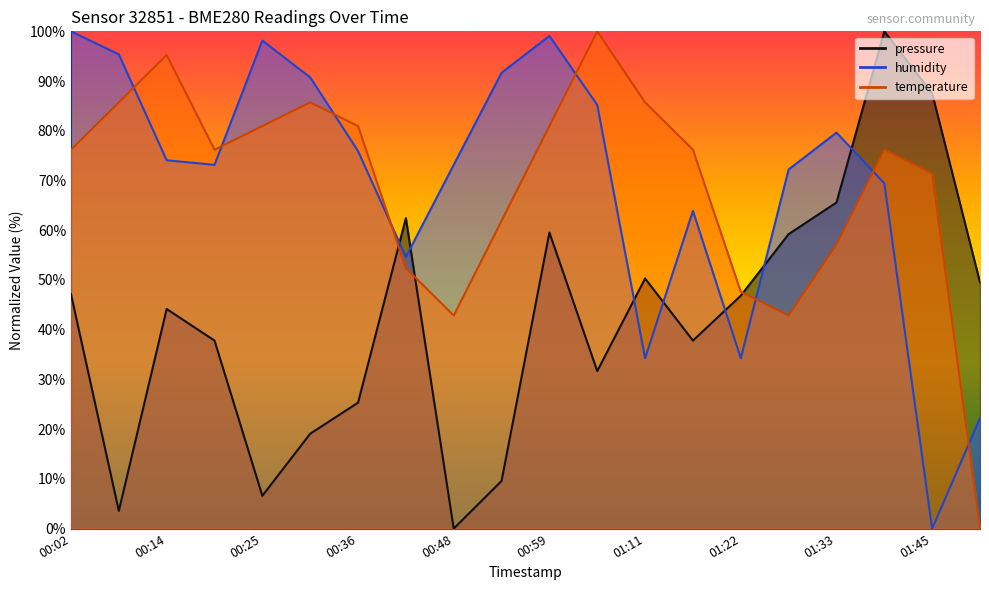

How many times do pressure and temperature cross each other?

3